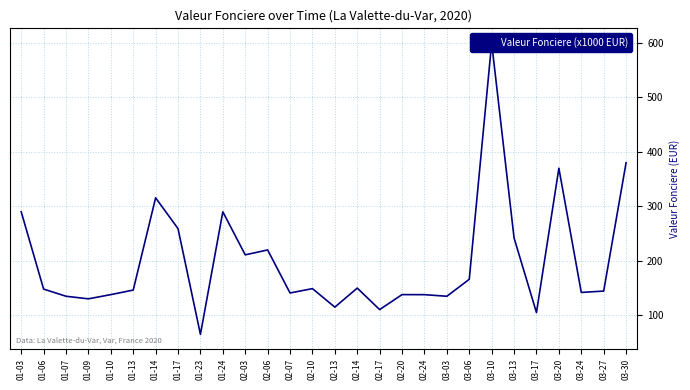

What is the label of the 4th point from the right?

03-20